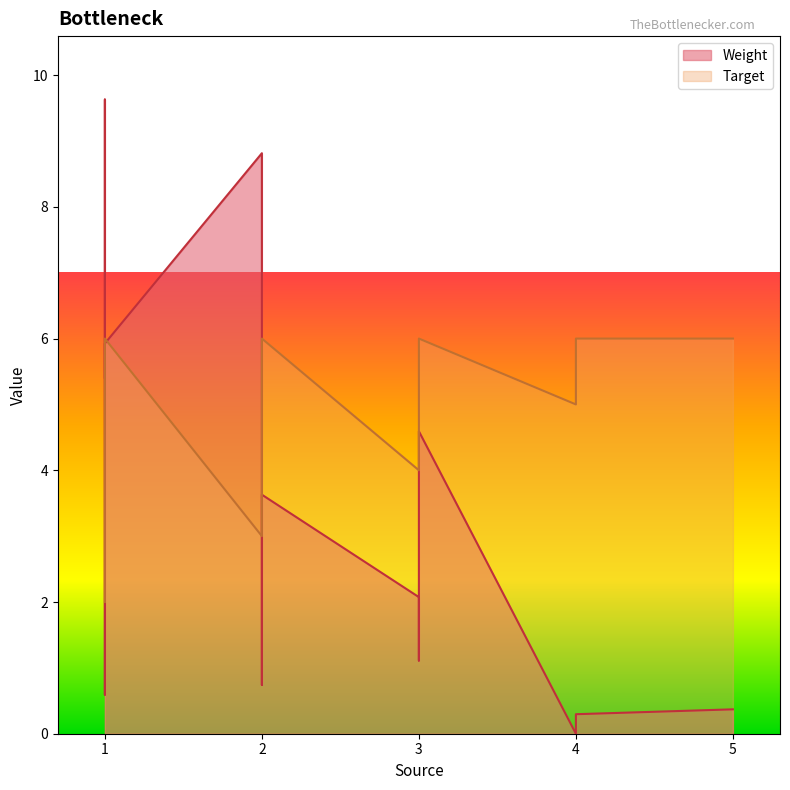

True or false: Target has a value of 5.0 at 4.

True